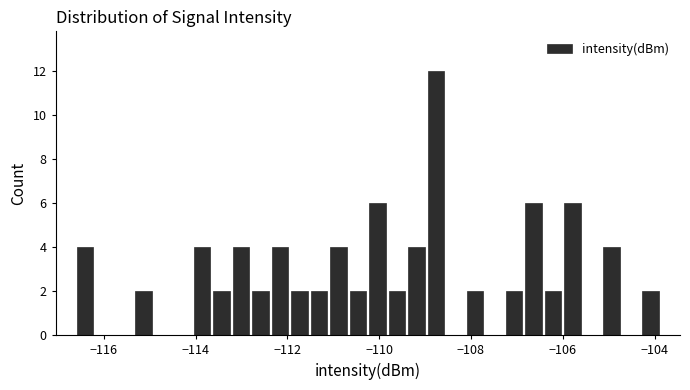

Read against the x-axis, roughly where is the centre of the tallest bar?

-108.8